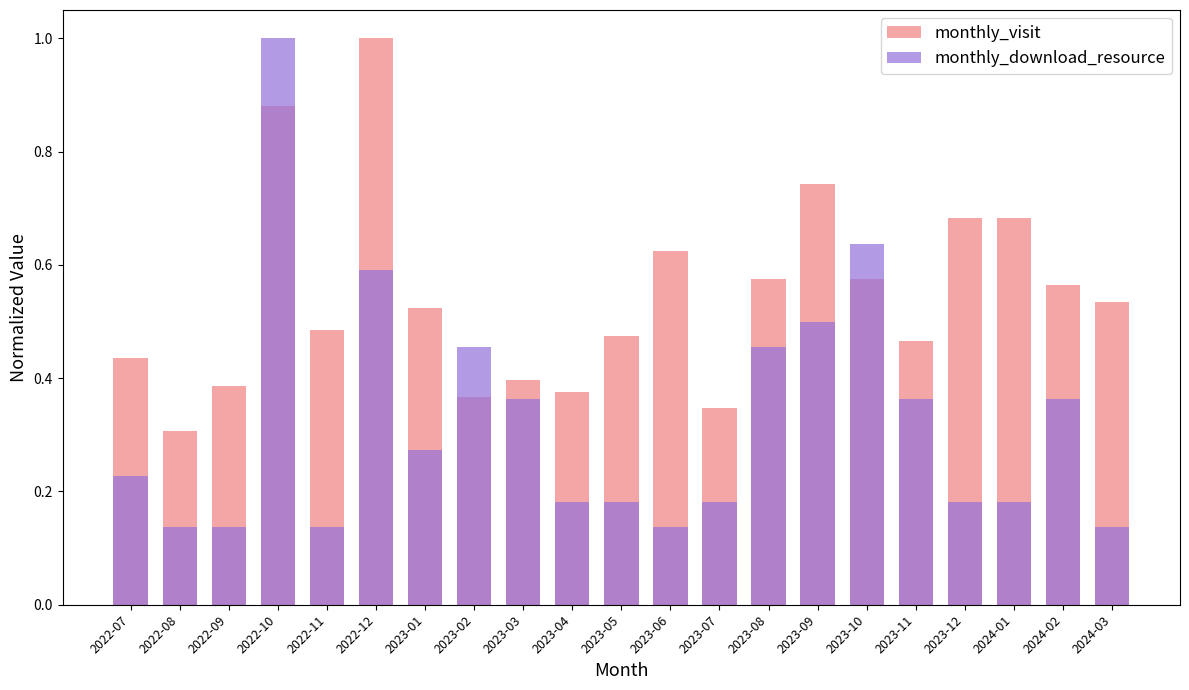

What is the difference between the second highest and second lowest values in the monthly_download_resource series?

0.5